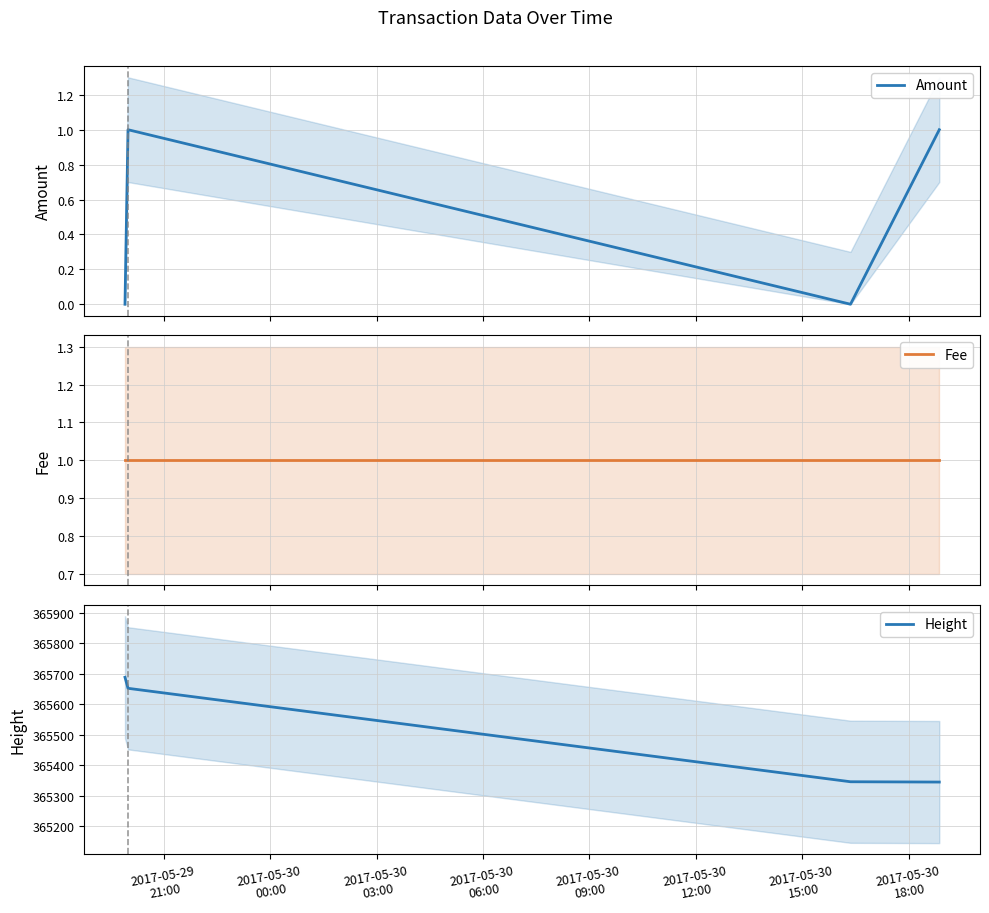

True or false: Amount has more than 2 interior local peaks.

False